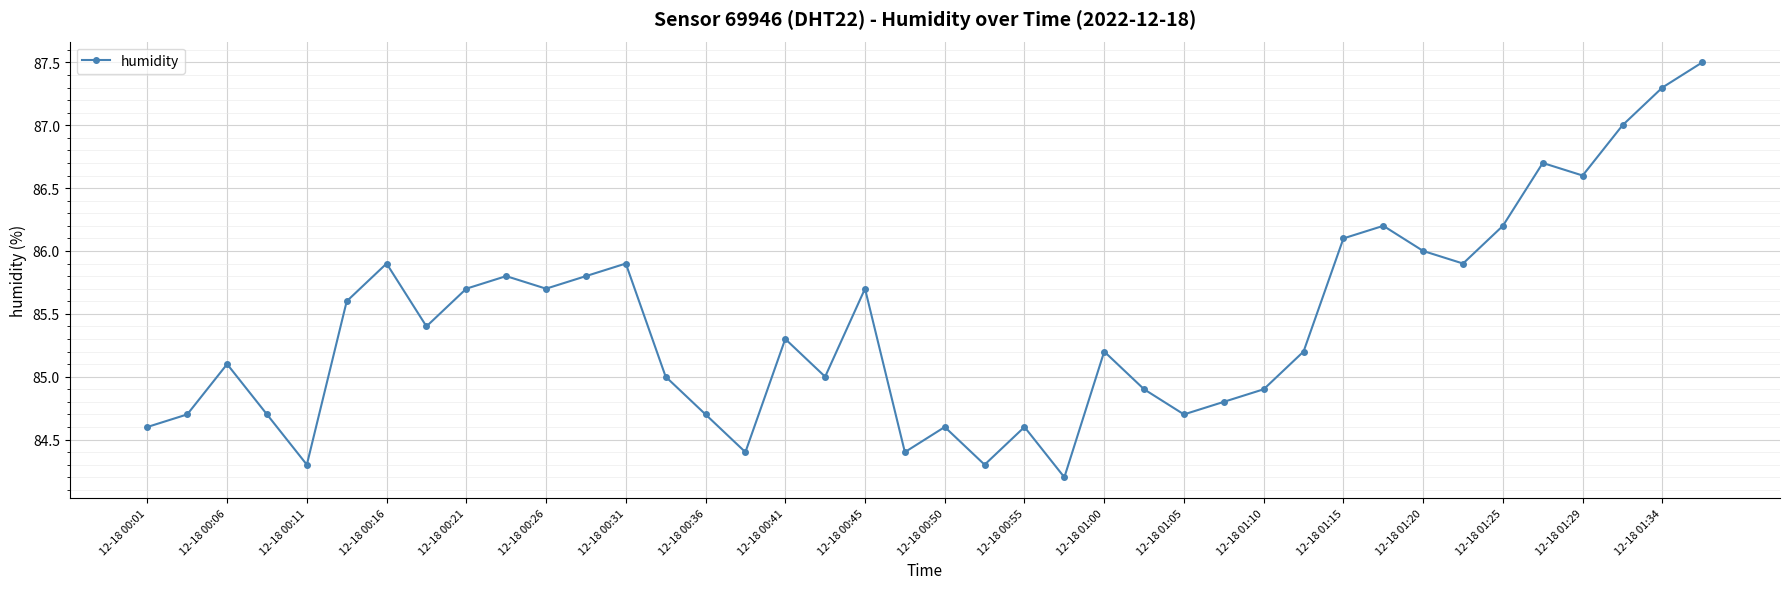

What is the value of the 4th point from the left?

84.7